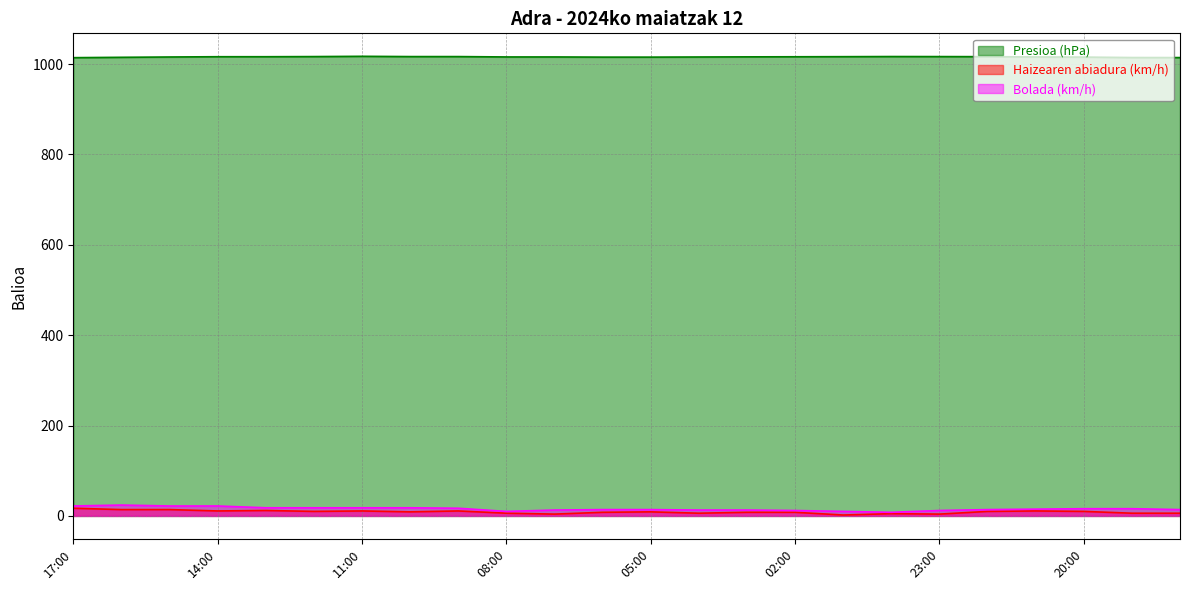

What are all the series names shown in the legend?

Presioa (hPa), Haizearen abiadura (km/h), Bolada (km/h)